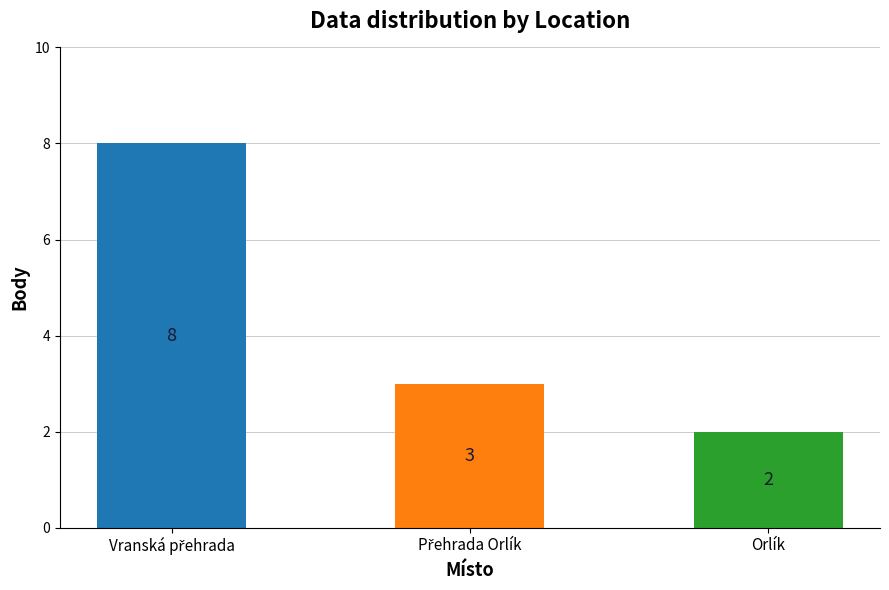

What is the value of the 1st bar from the left?

8